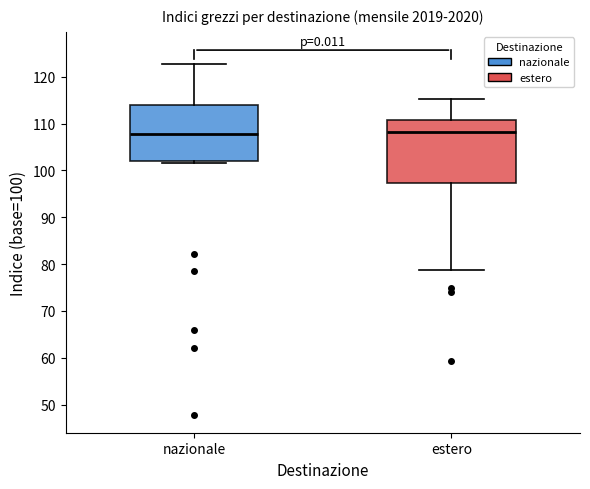

Reading left to right, read every box against the y-axis: the position of its median line, the range the box covers, and the ends of its whiskers. The values are not printed on the chart, so give them approximately, as read against the axis.

nazionale: median 108, box 102 to 114, whiskers 102 (just below the box's lower edge) to 123
estero: median 108, box 97 to 111, whiskers 79 to 115